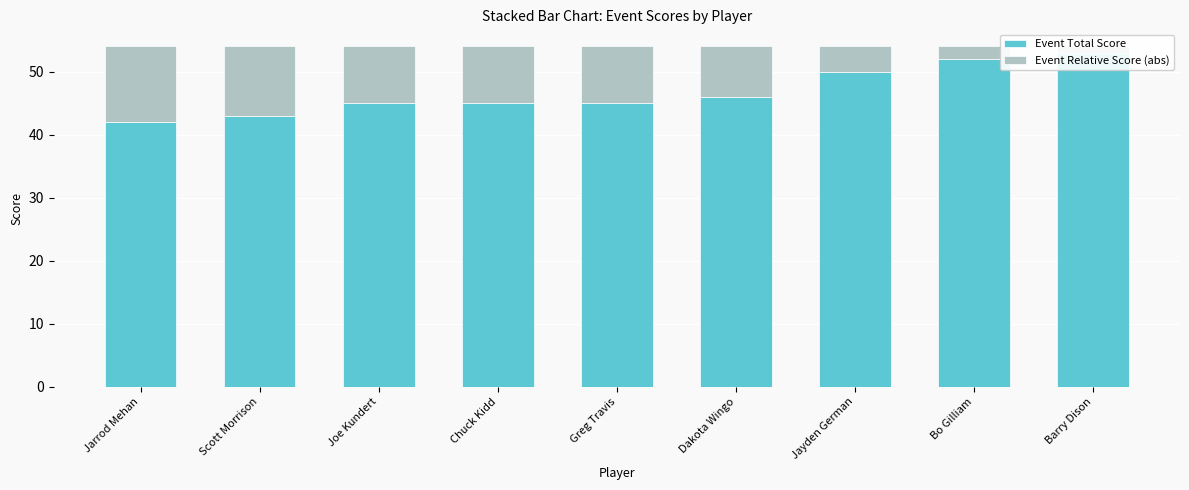

Rank the series by their average value, from highest to lowest.

Event Total Score, Event Relative Score (abs)